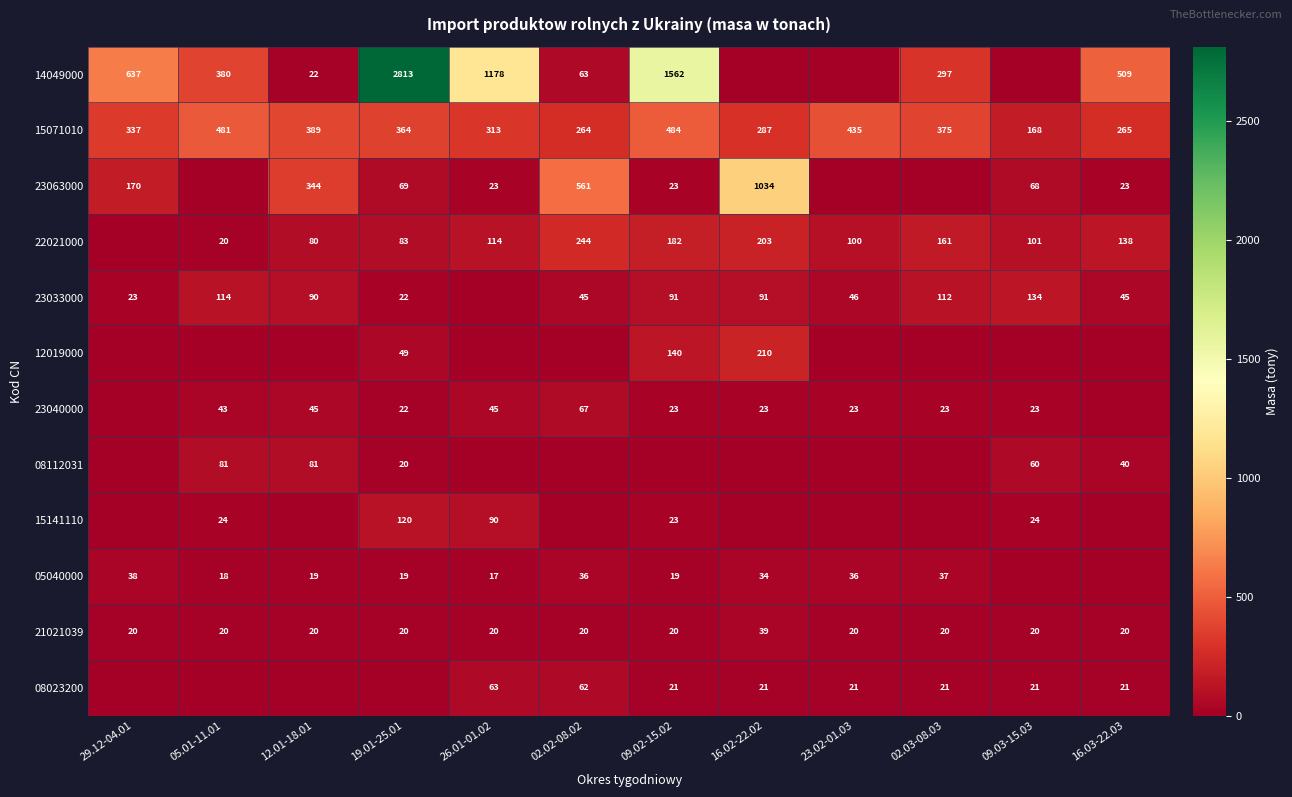

What is the difference between the 15071010 values at 16.02-22.02 and 23.02-01.03?

148